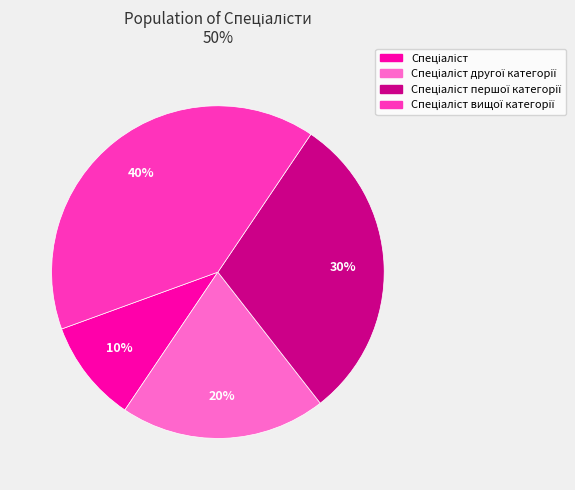

How many slices are in this pie chart?

4